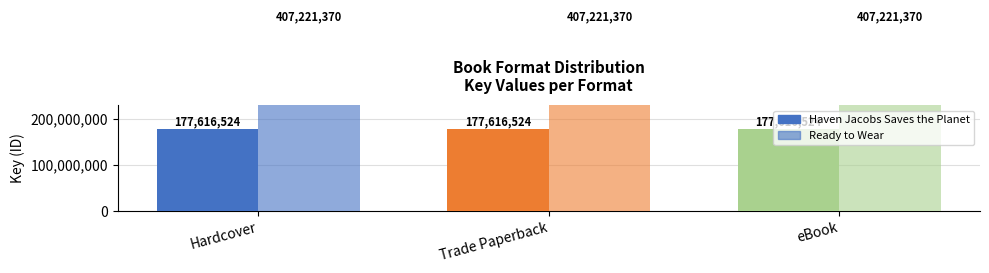

Which category has the lowest value in the Ready to Wear series?

Hardcover